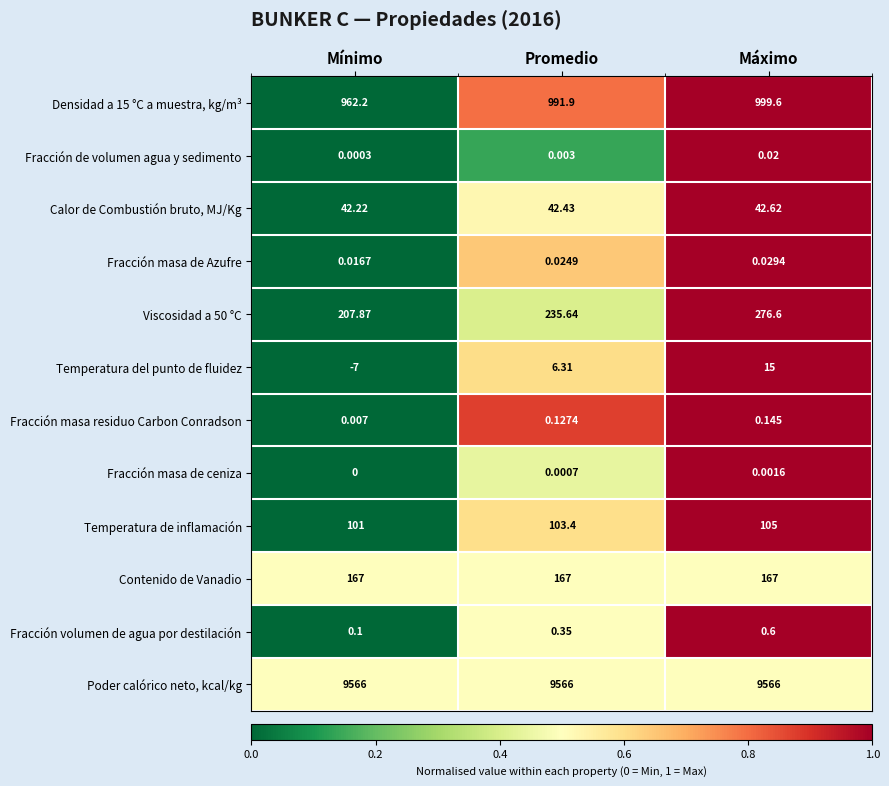

At which label does Temperatura del punto de fluidez first exceed 6?

Promedio